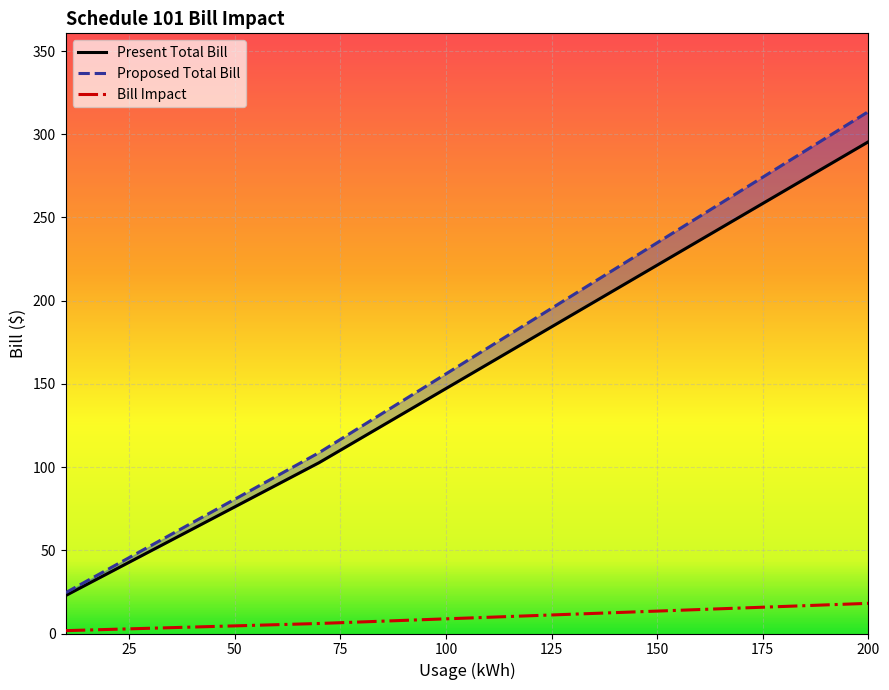

List the labels in order of Proposed Total Bill value, smallest first.

10, 20, 30, 40, 50, 60, 70, 80, 90, 100, 110, 120, 130, 140, 150, 160, 170, 180, 190, 200